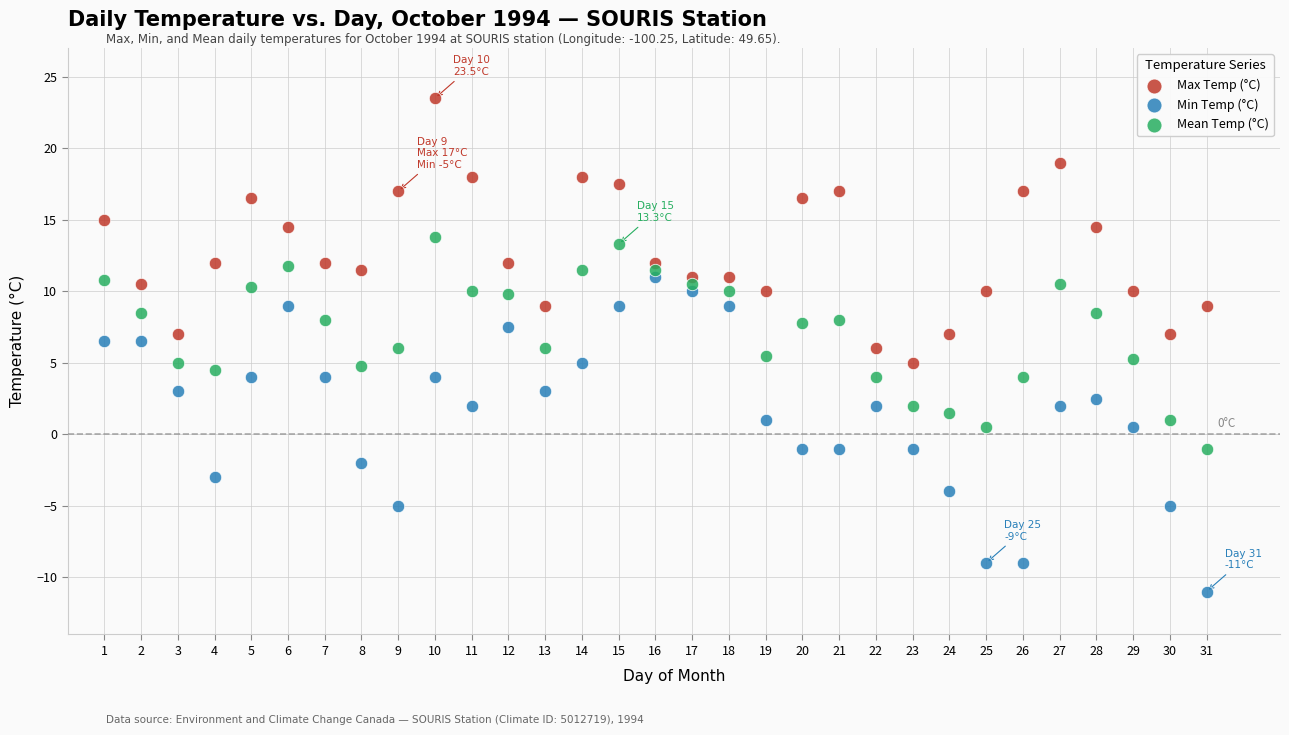

Which series contains the highest Y value?

Max Temp (°C)